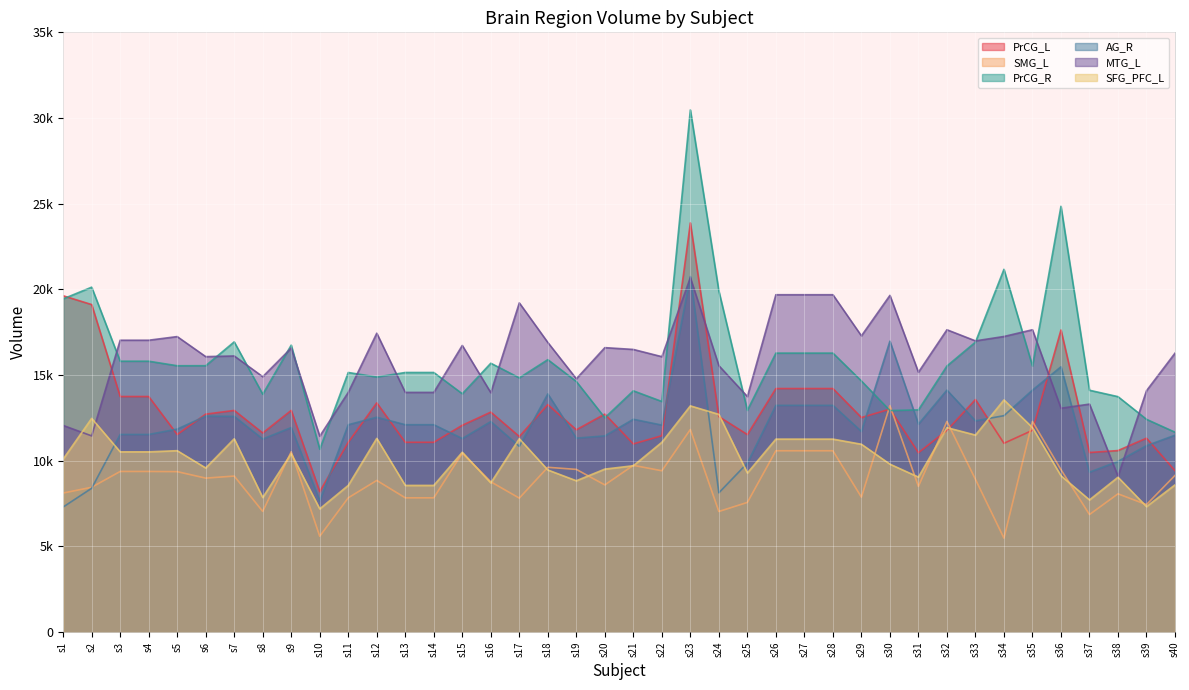

List the series in order of their peak value, lowest first.

SMG_L, SFG_PFC_L, MTG_L, AG_R, PrCG_L, PrCG_R